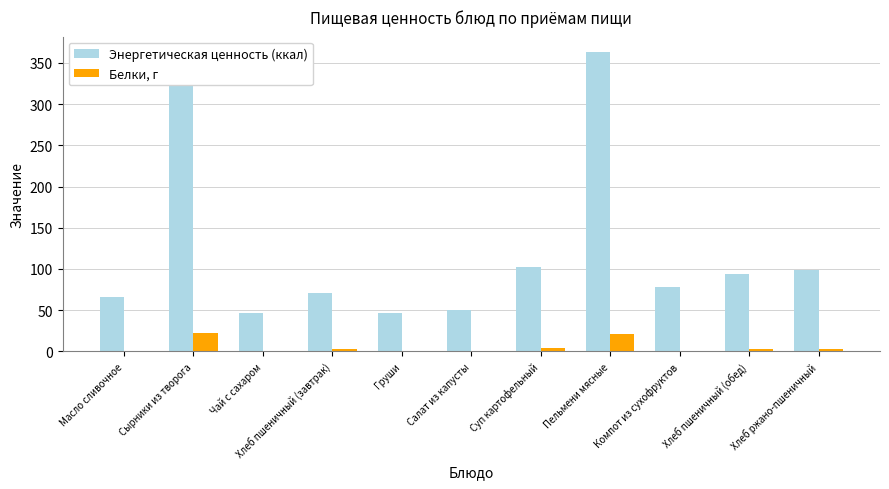

What is the greatest value displayed?

363.6